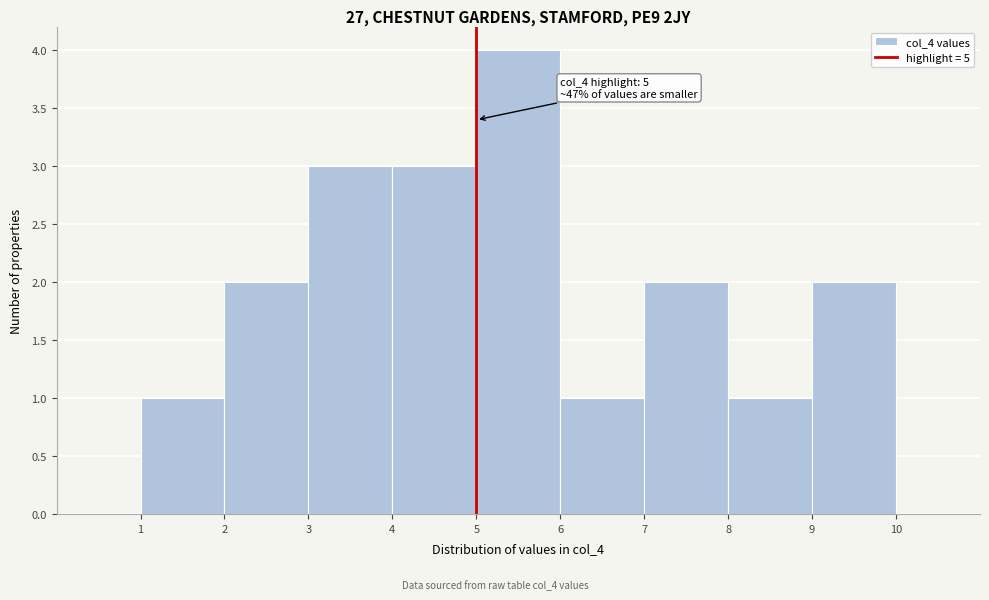

Over which range of the x-axis is the bar tallest?

5 to 6